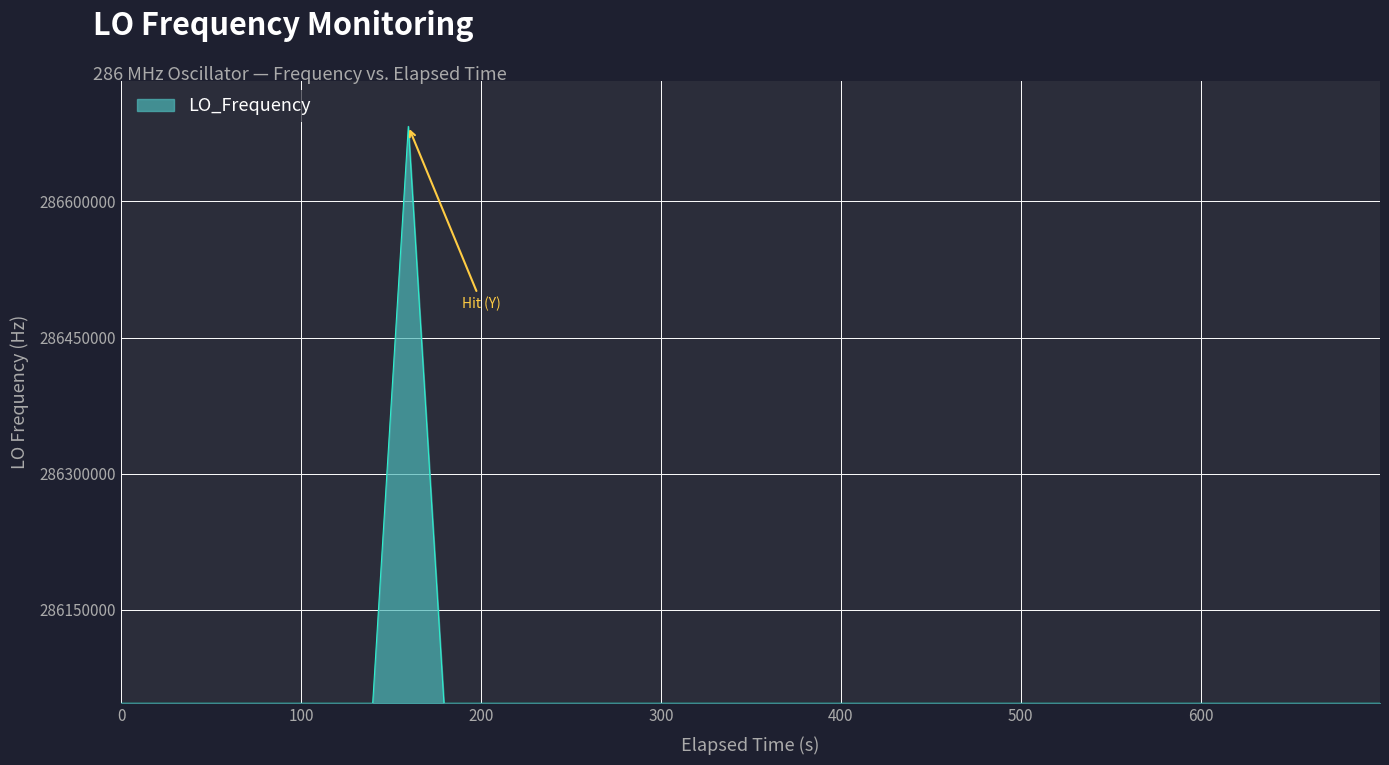

What is the maximum value shown in the chart?

286682711.1